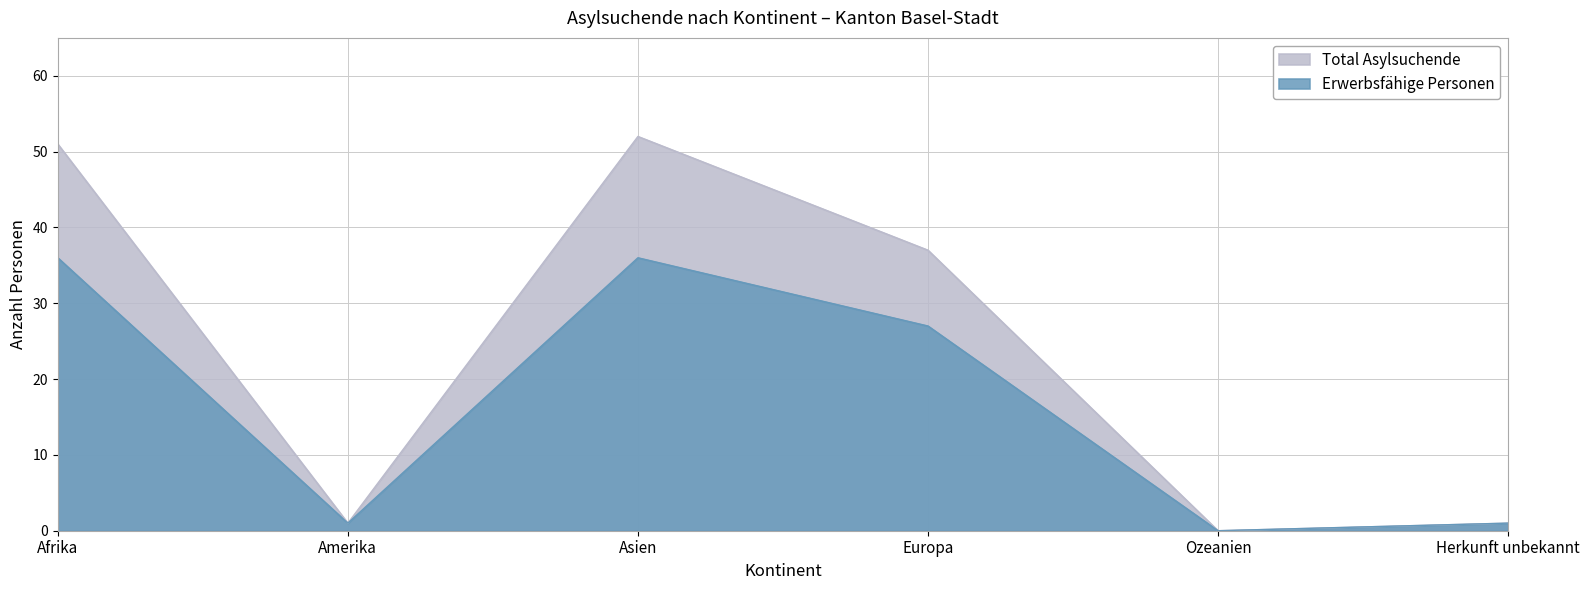

Which series has the widest spread of values?

Total Asylsuchende